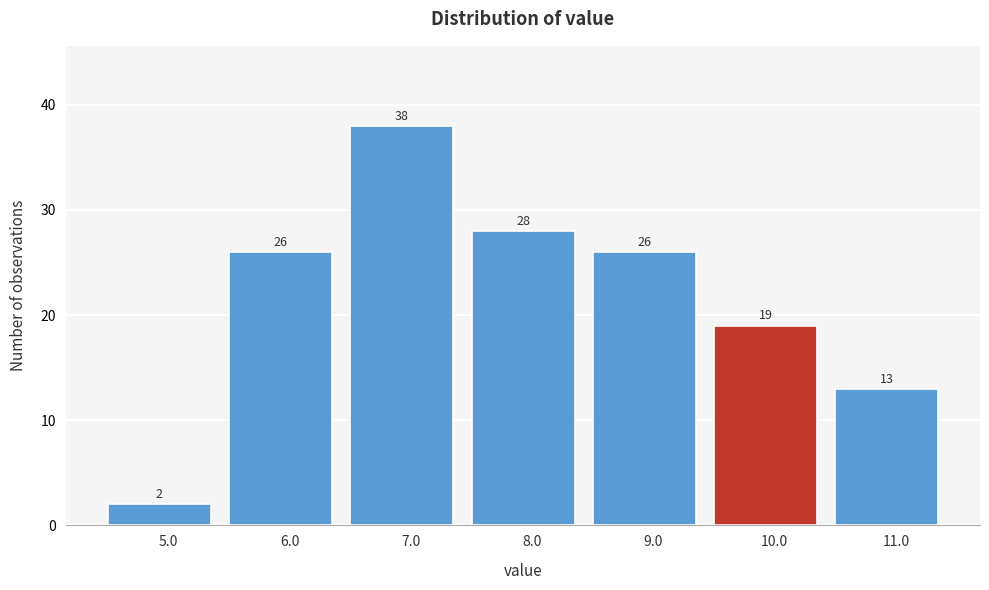

What is the height of the bar covering 9.5 to 10.5 on the x-axis?

19